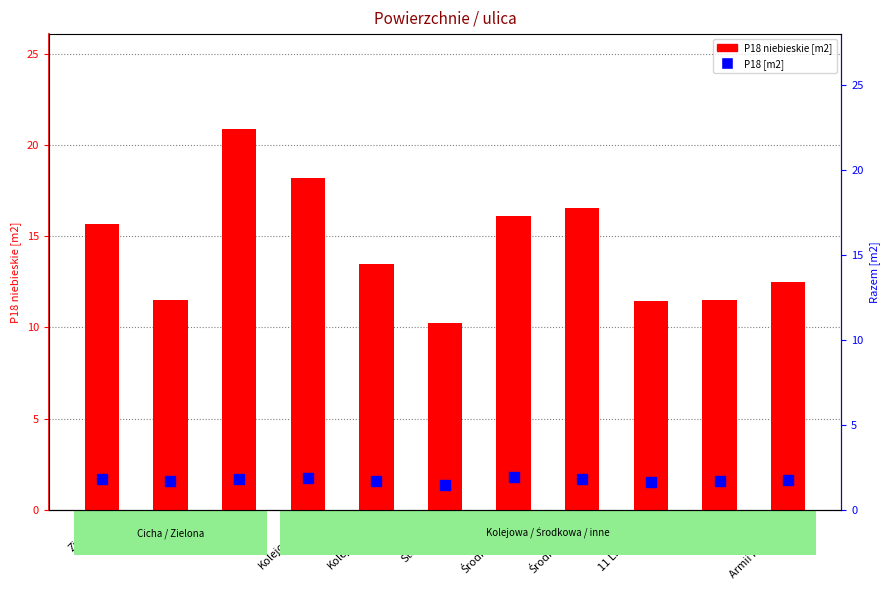

Which series has the largest total across all categories?

P18 niebieskie [m2]